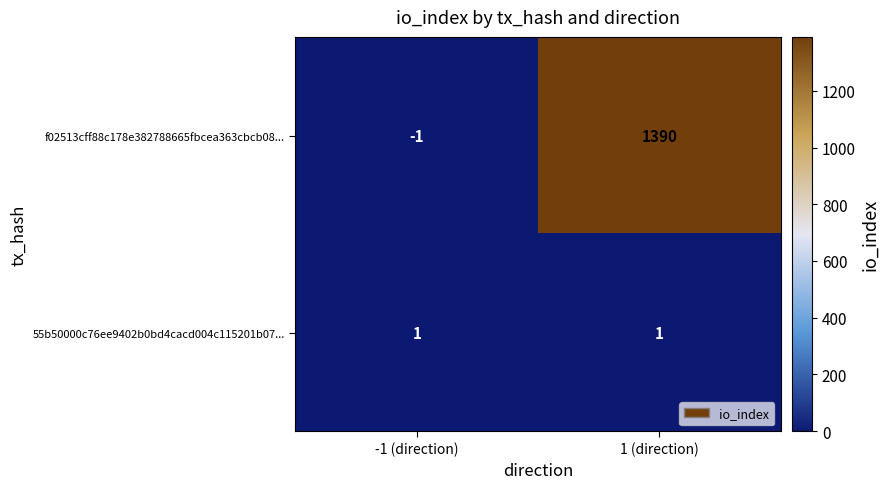

How many distinct data groups are displayed?

2